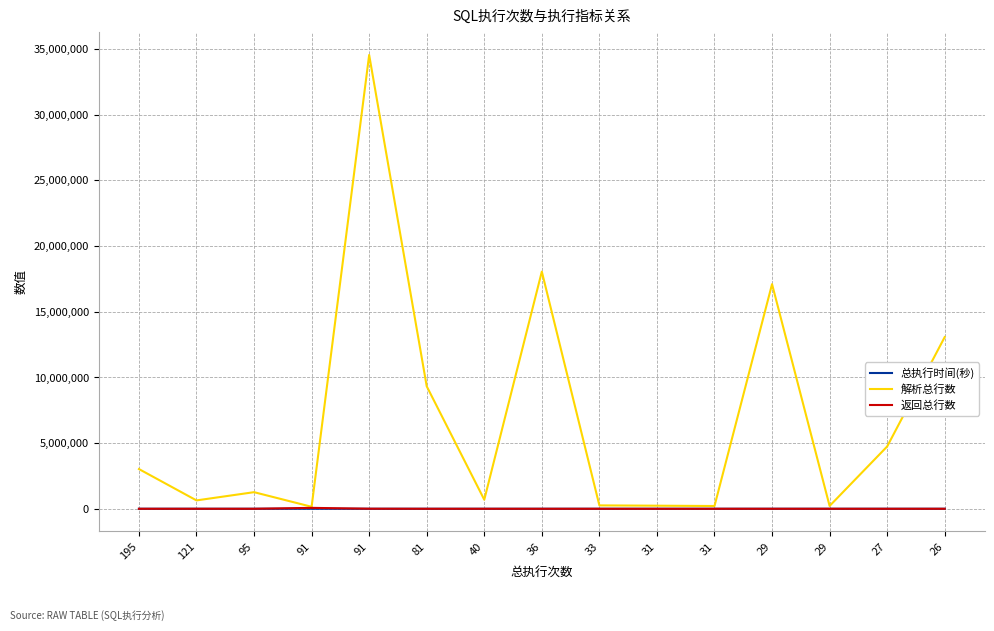

True or false: 返回总行数 has a value of 46667 at 81.

False